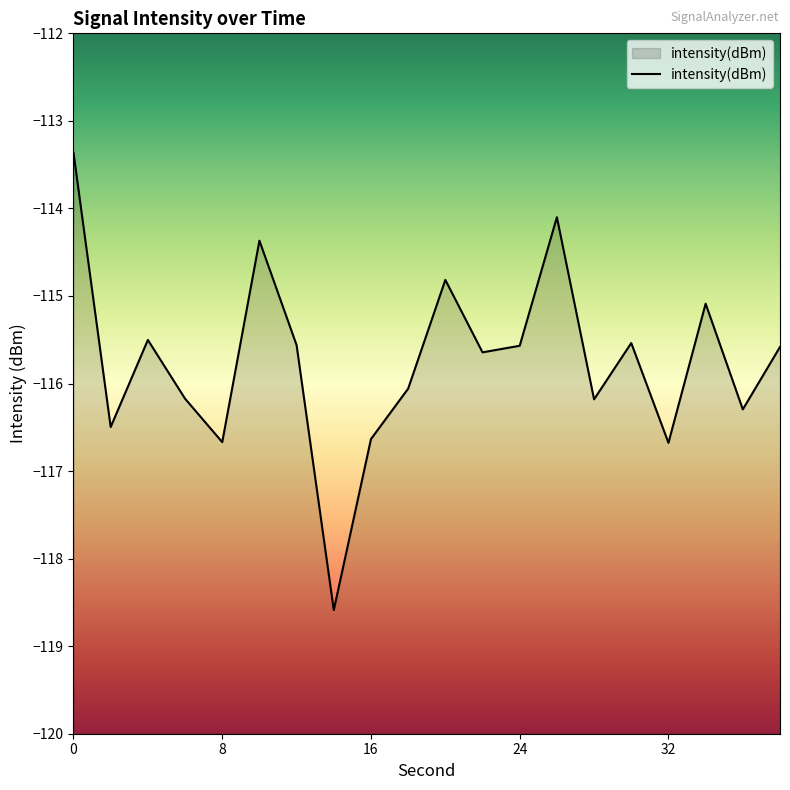

What is the maximum value shown in the chart?

-113.4